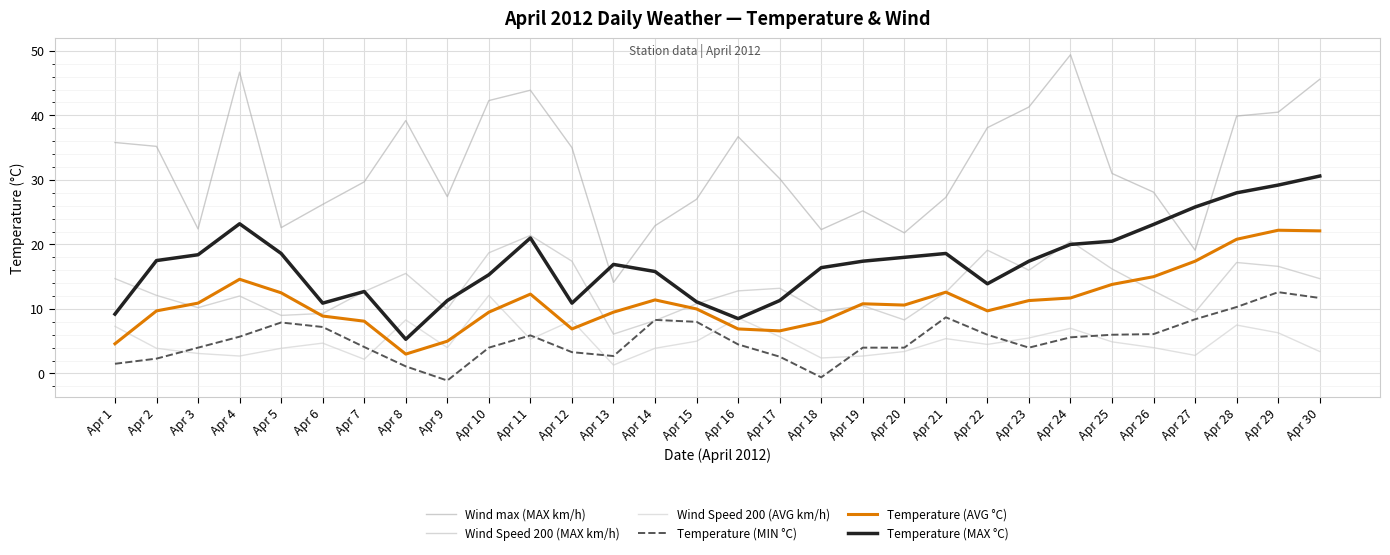

How many series are shown in this chart?

6